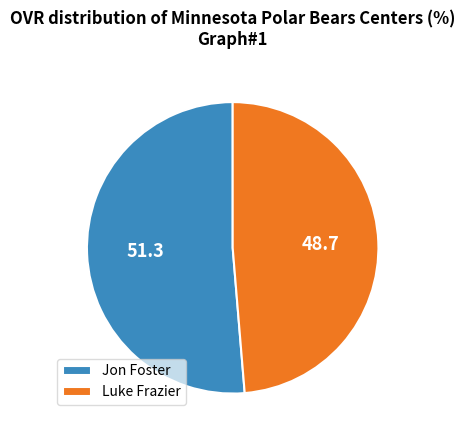

Is it true that Luke Frazier is 62% of the pie?

False